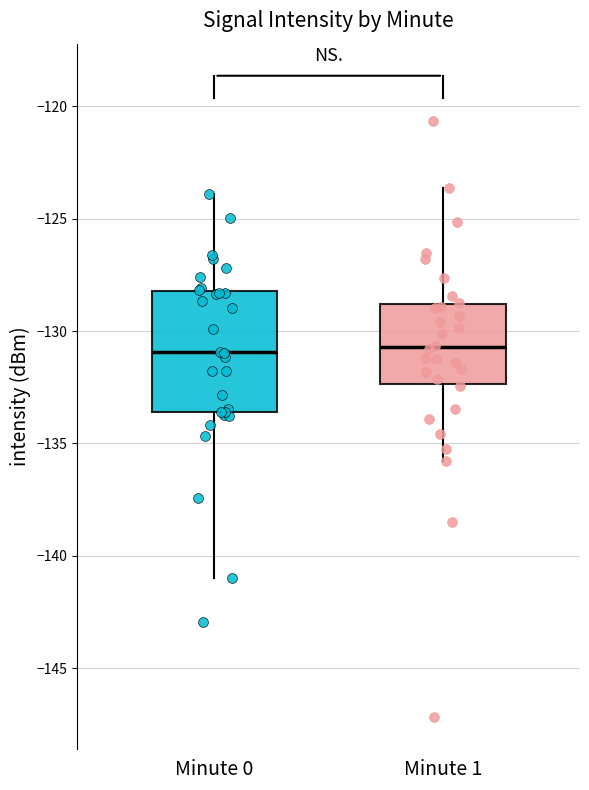

Where is the upper edge of the box for Minute 0 on the y-axis? The values are not printed on the chart, so give them approximately, as read against the axis.

-128.0